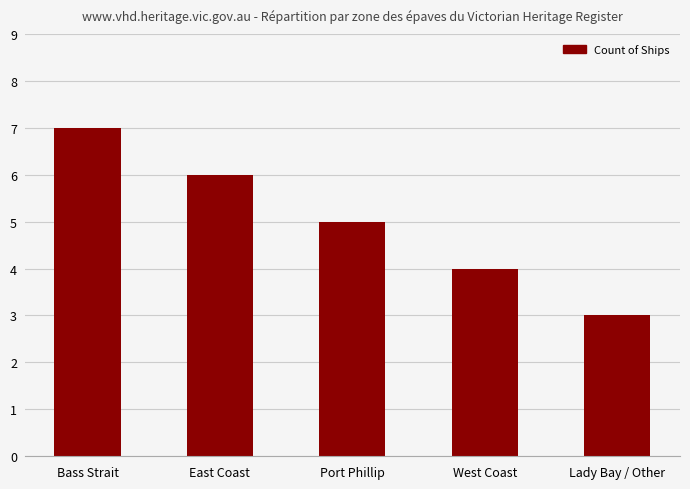

Reading left to right, transcribe all the data shown in this chart.

7	6	5	4	3